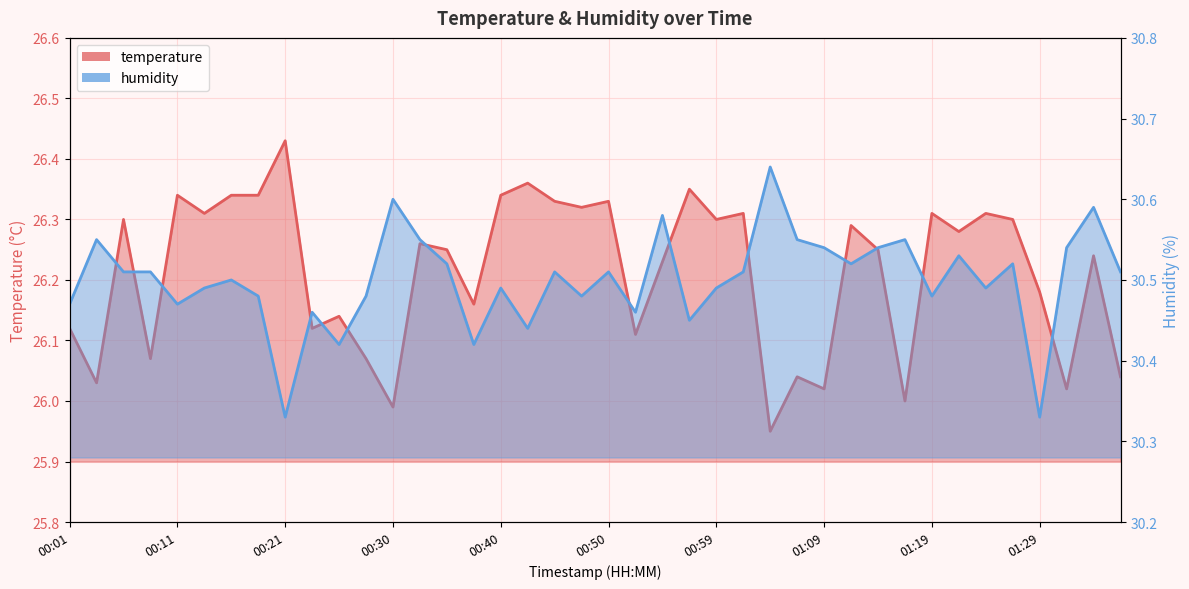

True or false: temperature and humidity cross at least once.

False